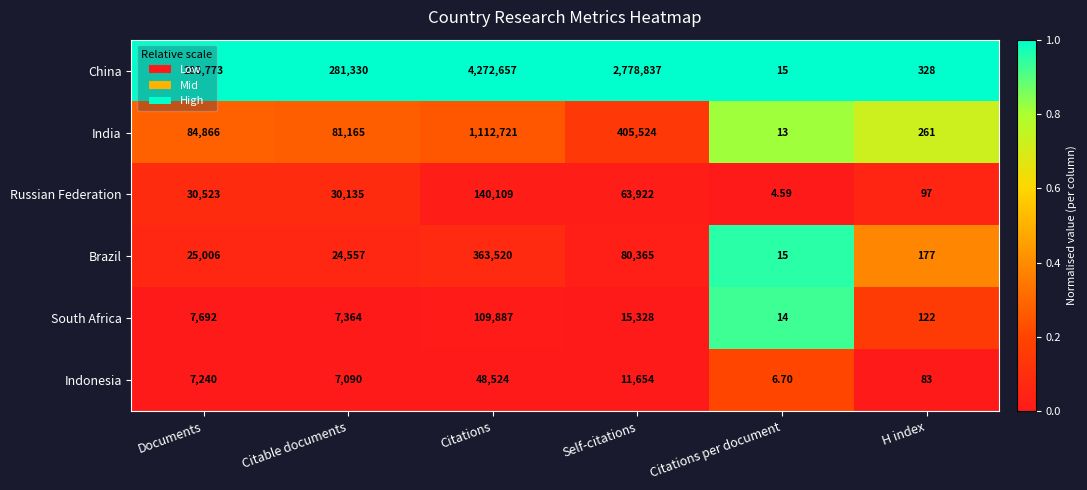

Which series changed the most between Citable documents and Citations per document?

China